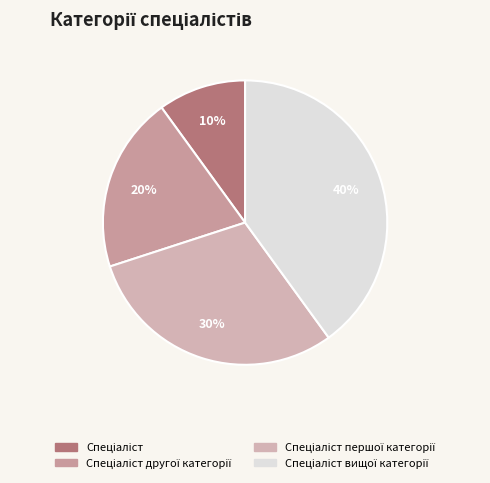

Which category has the biggest portion of the pie?

Спеціаліст вищої категорії